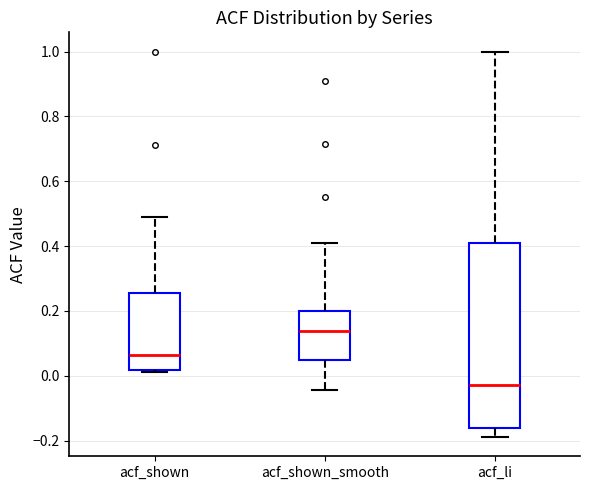

Where is the upper edge of the box for acf_shown on the y-axis? The values are not printed on the chart, so give them approximately, as read against the axis.

0.26